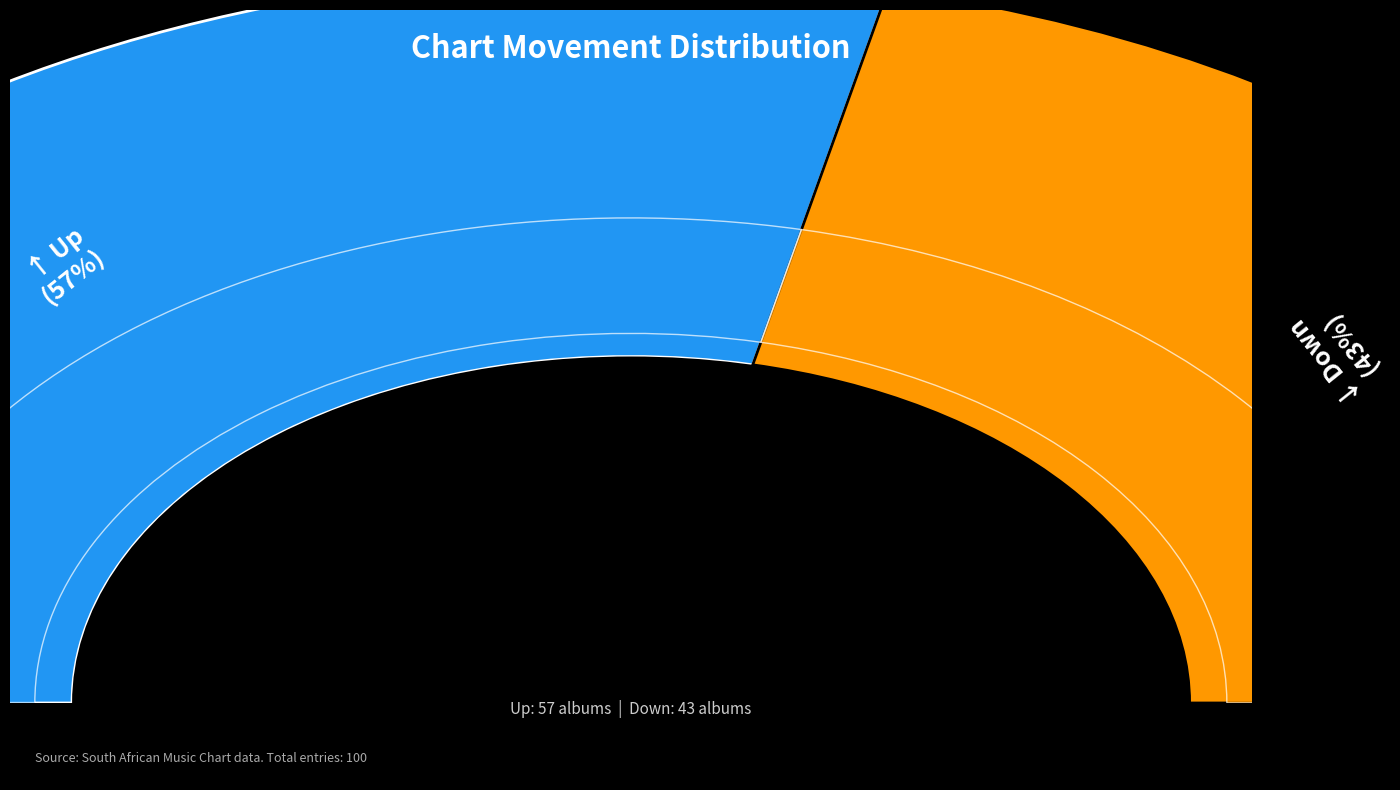

Is there any slice that represents more than half of the pie?

Yes